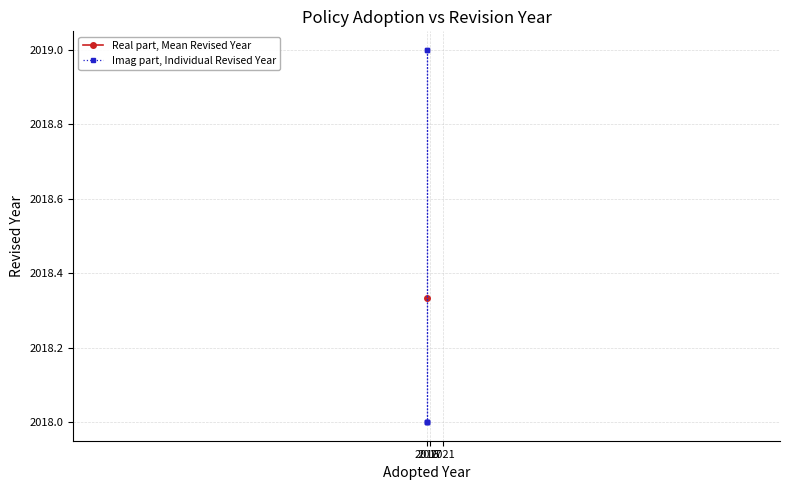

At which label is the value closest to 2018?

2016